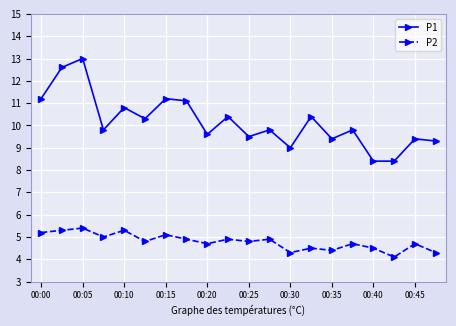

What are all the series names shown in the legend?

P1, P2